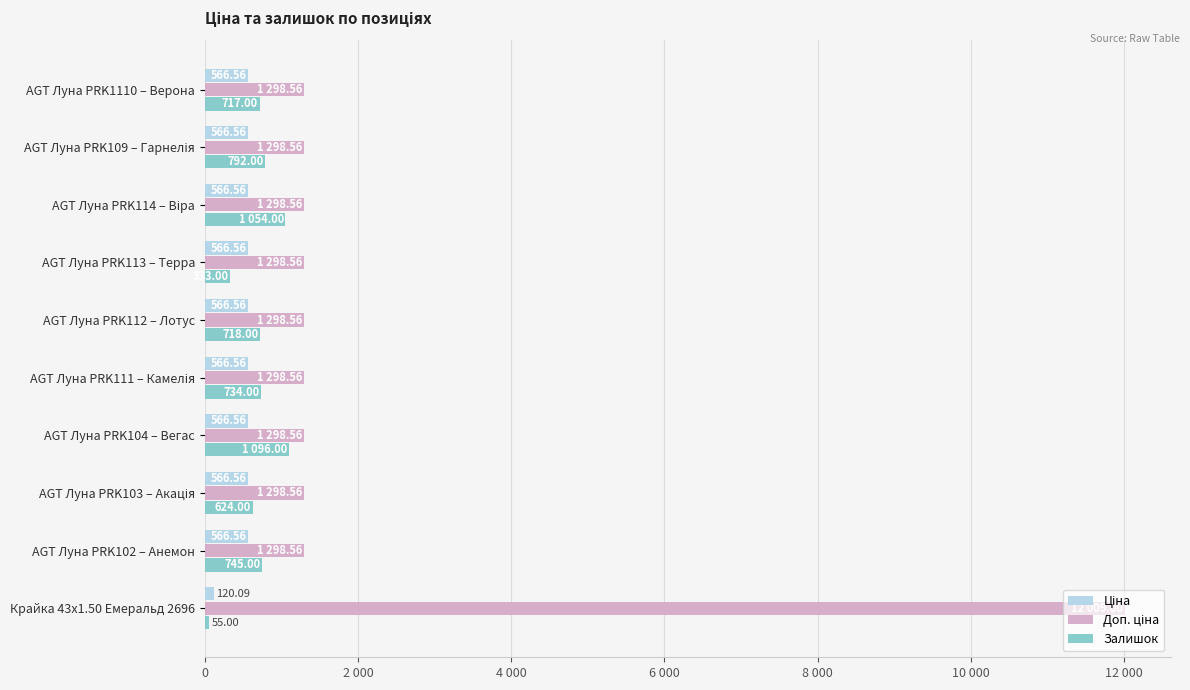

At which category does the chart reach its peak across all series?

Крайка 43x1.50 Емеральд 2696